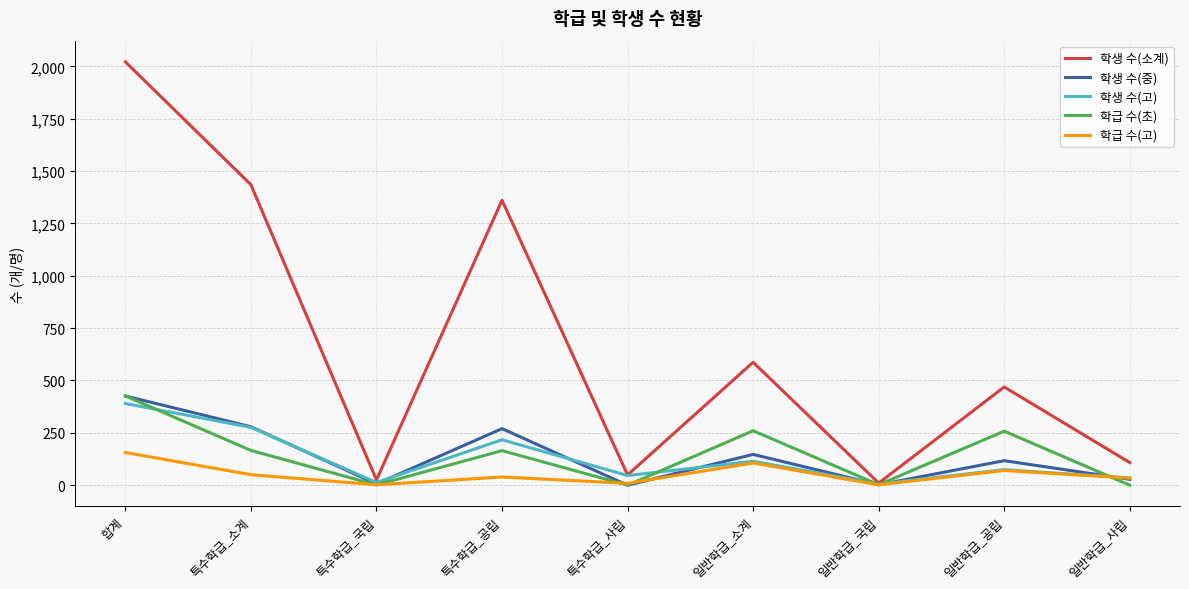

What is the greatest value displayed?

2022